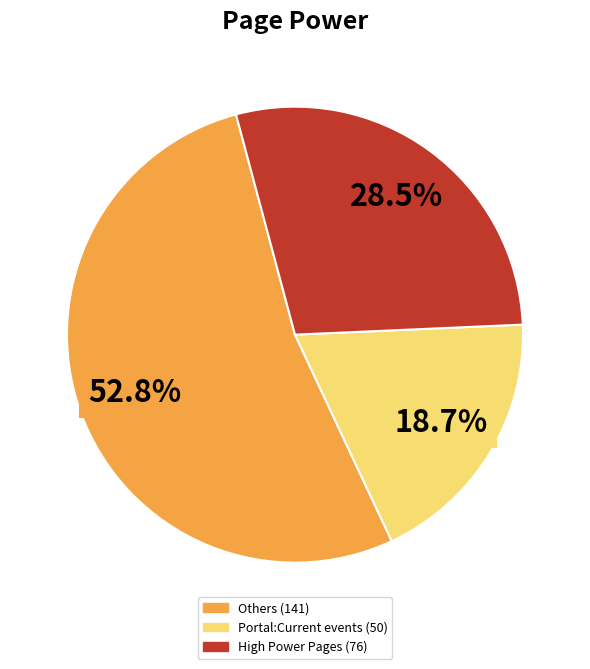

Is there a majority slice in this chart?

Yes